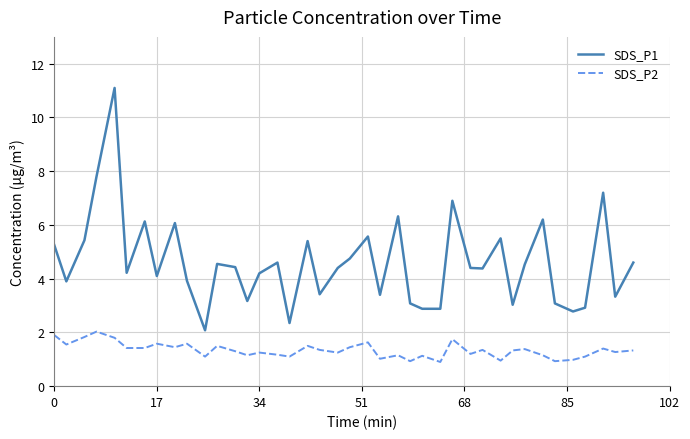

What is the difference between the maximum and minimum values in the SDS_P1 series?

9.0